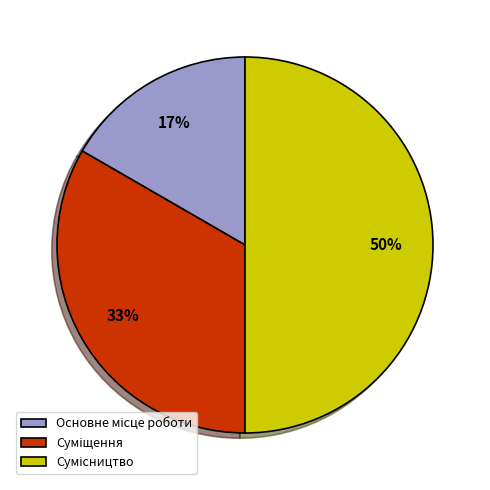

To the nearest percent, what is the difference between the largest and smallest slice percentages?

33%